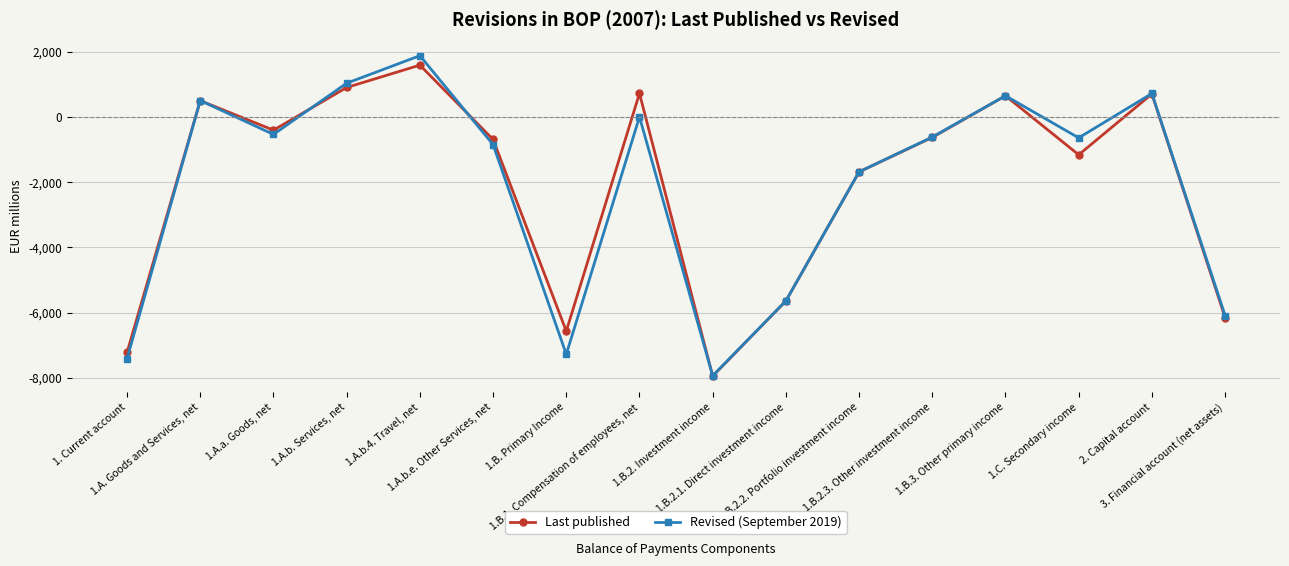

What is the label of the 3rd point from the left?

1.A.a. Goods, net